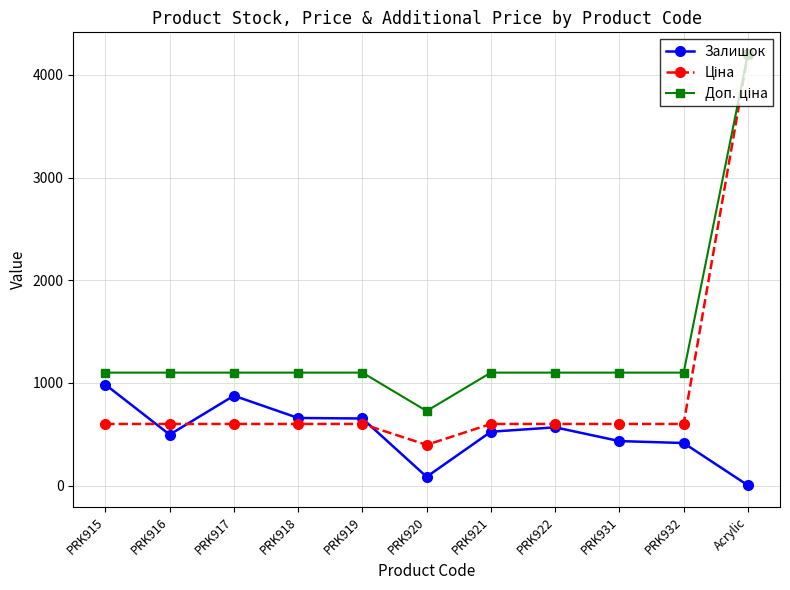

What is the total value across all series at PRK915?

2682.9